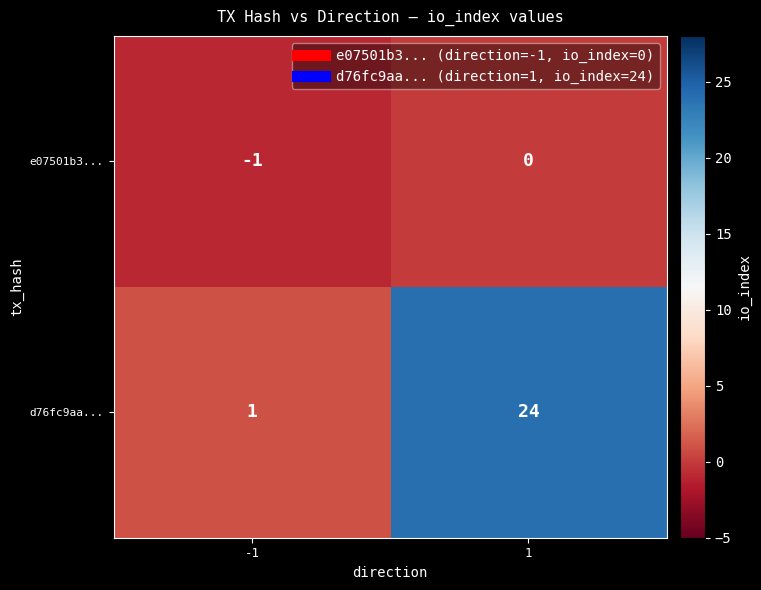

Reading right to left, extract all data points from this chart.

e07501b3...: 0	-1
d76fc9aa...: 24	1